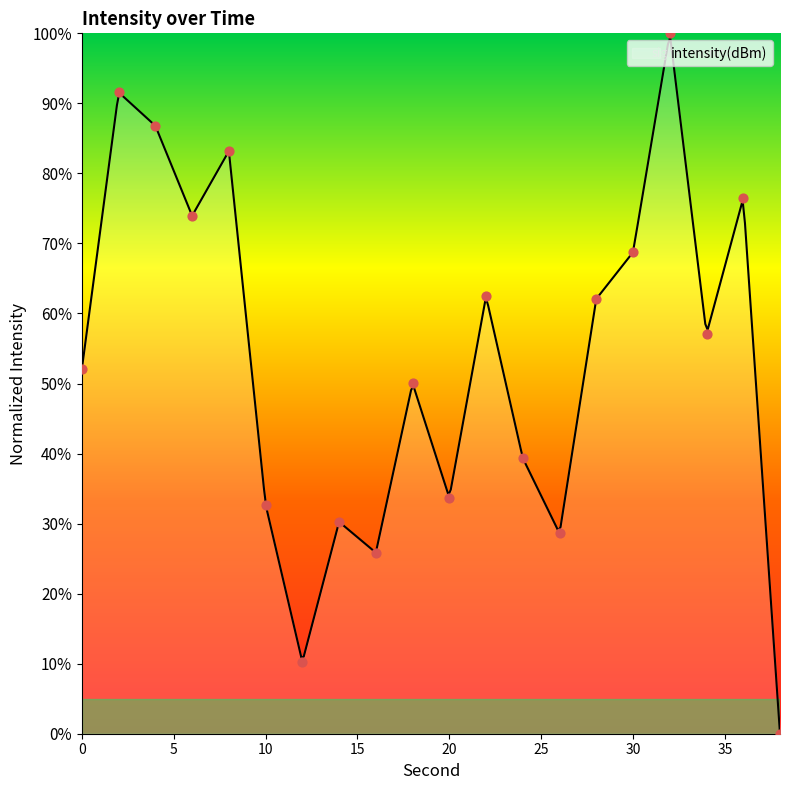

Which has a higher value, 32 or 20?

32